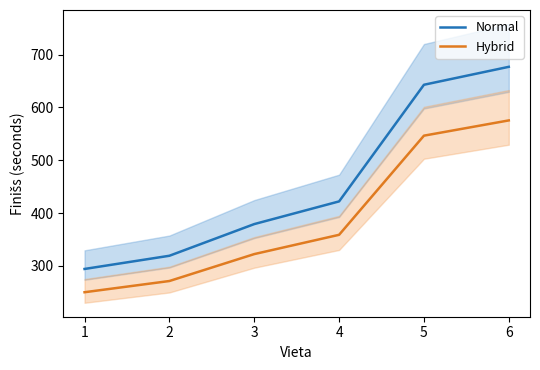

What is the value of the Normal point at the 4th from the left?

422.0